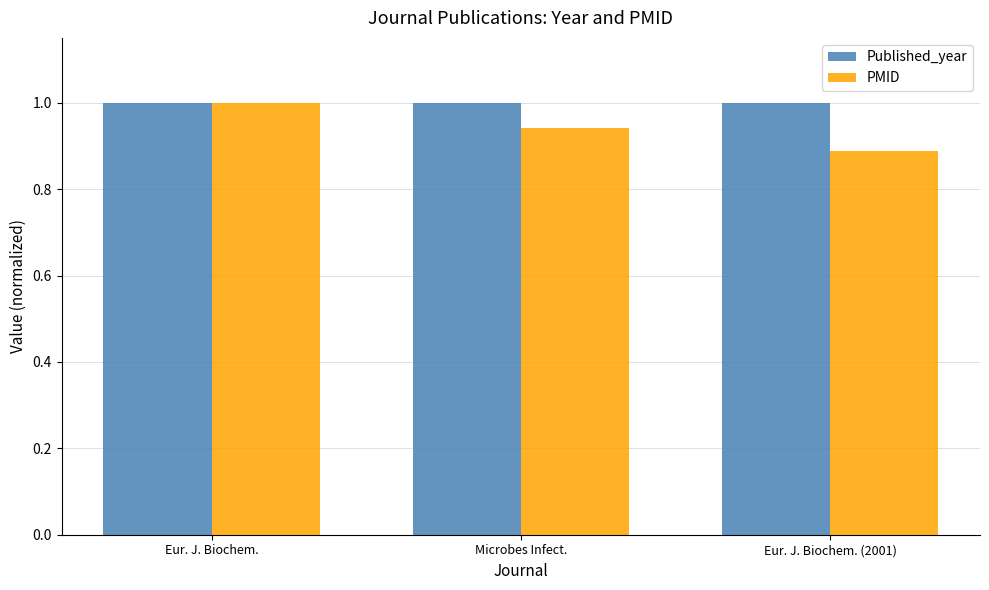

List the series in order of their overall mean, lowest first.

PMID, Published_year